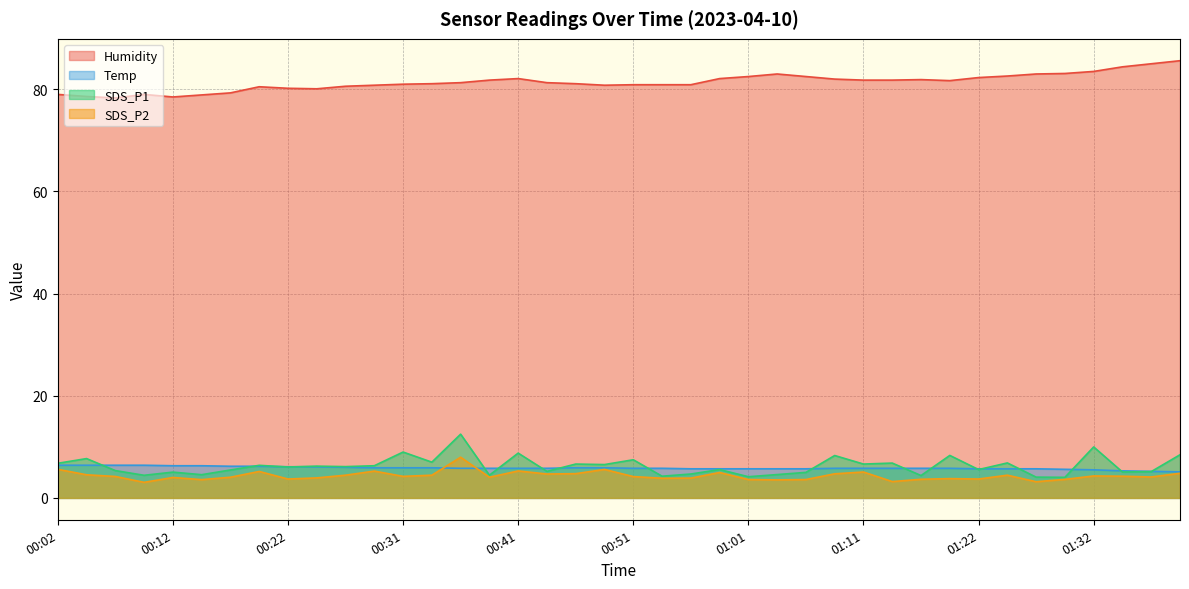

Reading left to right, transcribe all the data shown in this chart.

Temp: 6.4	6.4	6.4	6.4	6.3	6.3	6.2	6.2	6.1	6.1	6.0	5.9	5.9	5.9	5.8	5.8	5.8	5.8	5.9	5.9	5.8	5.8	5.7	5.7	5.7	5.7	5.7	5.8	5.8	5.8	5.8	5.8	5.7	5.7	5.7	5.6	5.5	5.3	5.2	5.1
Humidity: 79.0	78.6	78.3	79.0	78.5	78.9	79.3	80.5	80.2	80.1	80.6	80.8	81.0	81.1	81.3	81.8	82.1	81.3	81.1	80.8	80.9	80.9	80.9	82.1	82.5	83.0	82.5	82.0	81.8	81.8	81.9	81.7	82.3	82.6	83.0	83.1	83.5	84.4	85.0	85.6
SDS_P1: 6.8	7.7	5.3	4.4	5.0	4.5	5.5	6.4	6.0	6.2	6.1	6.3	9.0	7.0	12.5	4.5	8.8	5.2	6.6	6.5	7.5	4.2	4.7	5.5	4.2	4.6	5.0	8.3	6.6	6.8	4.4	8.3	5.5	6.8	4.1	4.0	10.0	5.1	5.2	8.4
SDS_P2: 5.6	4.5	4.2	3.0	4.0	3.6	4.0	5.2	3.7	3.9	4.5	5.2	4.2	4.5	8.0	4.0	5.3	4.7	4.8	5.6	4.2	3.9	3.9	5.0	3.6	3.5	3.6	4.7	5.1	3.2	3.6	3.8	3.7	4.5	3.2	3.6	4.3	4.2	4.1	4.8